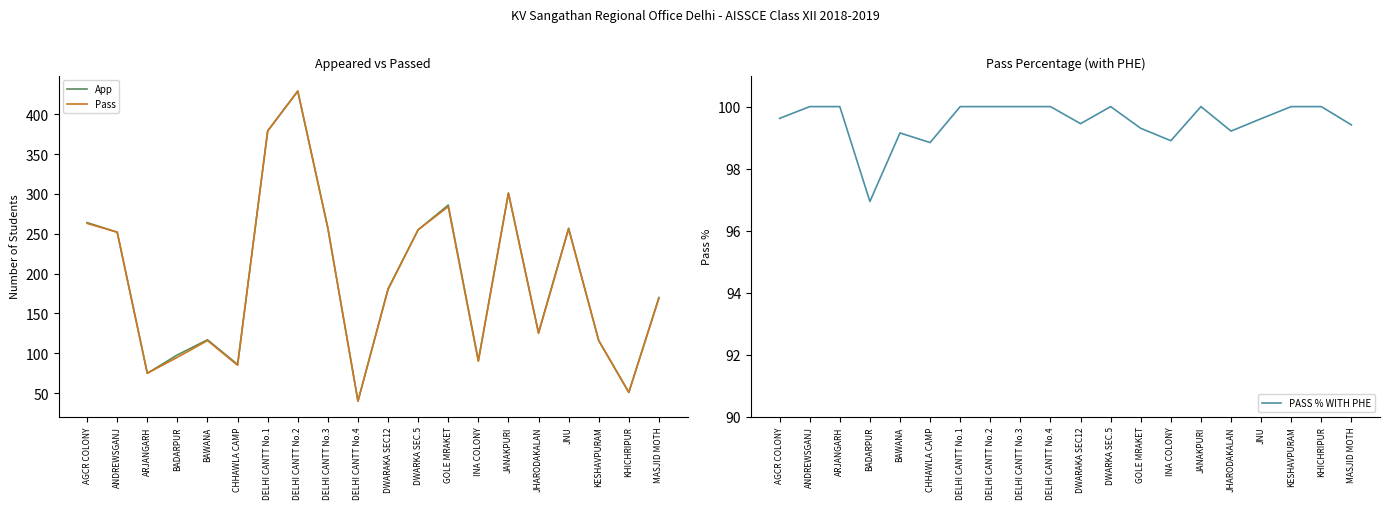

How many interior local valleys does the PASS % WITH PHE series have?

5